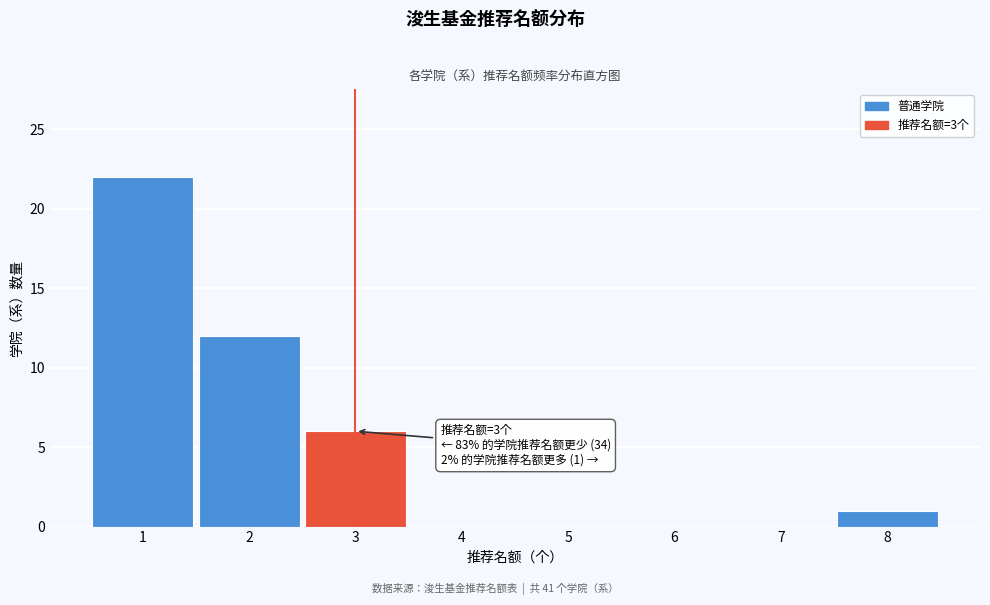

Over which range of the x-axis is the bar tallest?

0.5 to 1.5